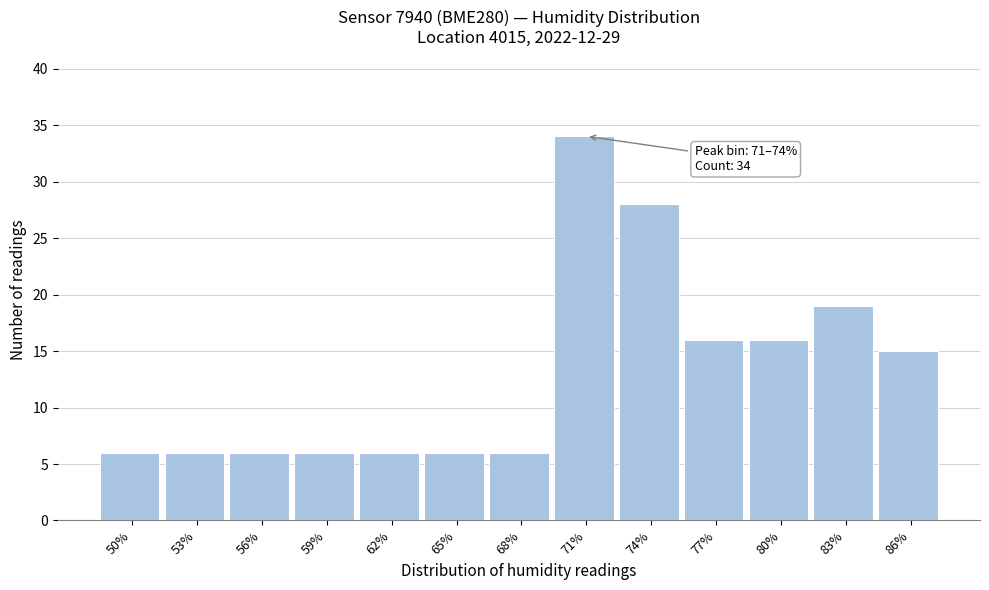

Reading left to right, what are all the values shown in this chart?

6	6	6	6	6	6	6	34	28	16	16	19	15